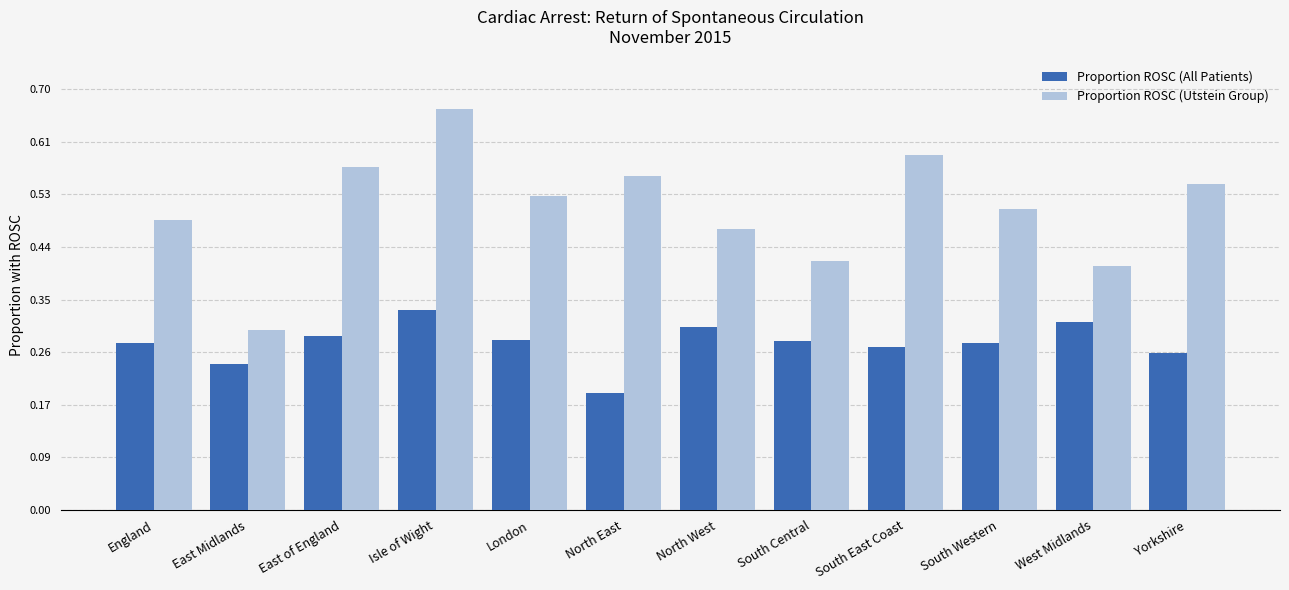

Is the value of Proportion ROSC (Utstein Group) at South Western greater than the value of Proportion ROSC (All Patients) at East Midlands?

Yes